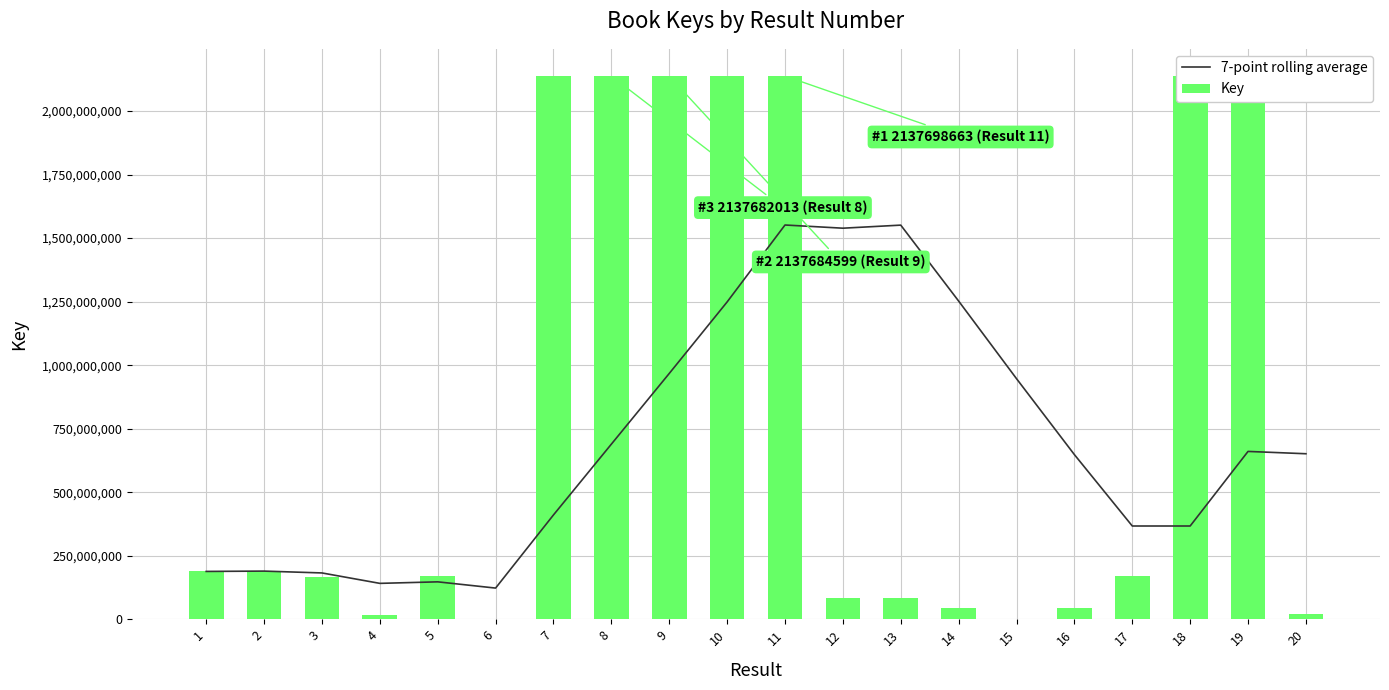

Which series has the largest total across all categories?

Key